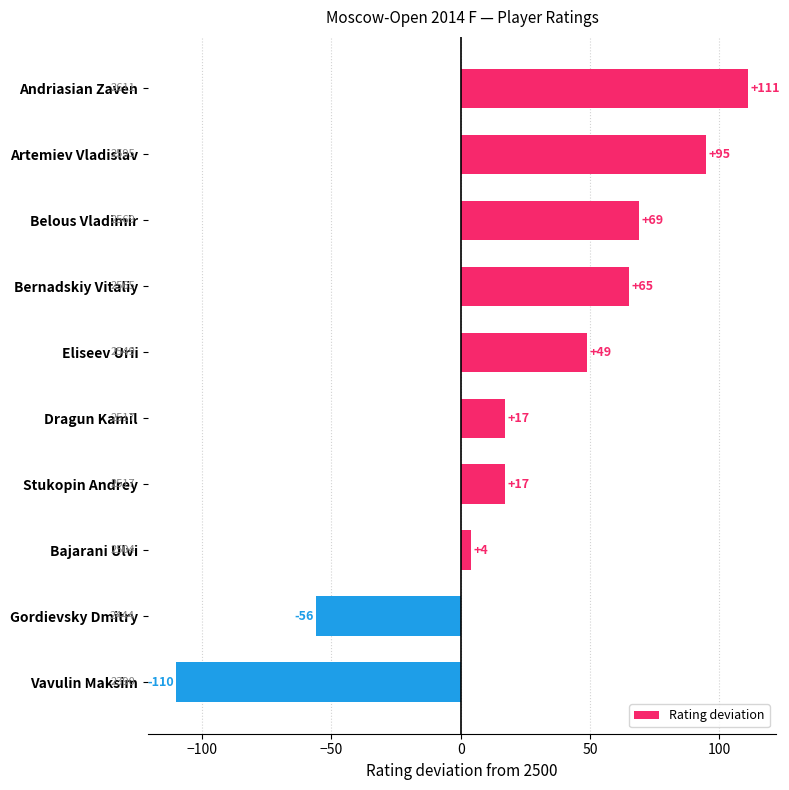

How many values are below zero?

2